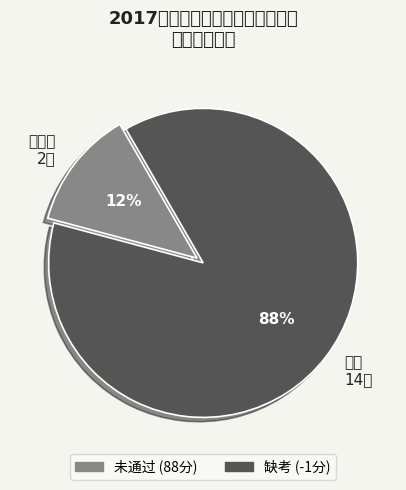

To the nearest percent, what is the average slice percentage?

50%